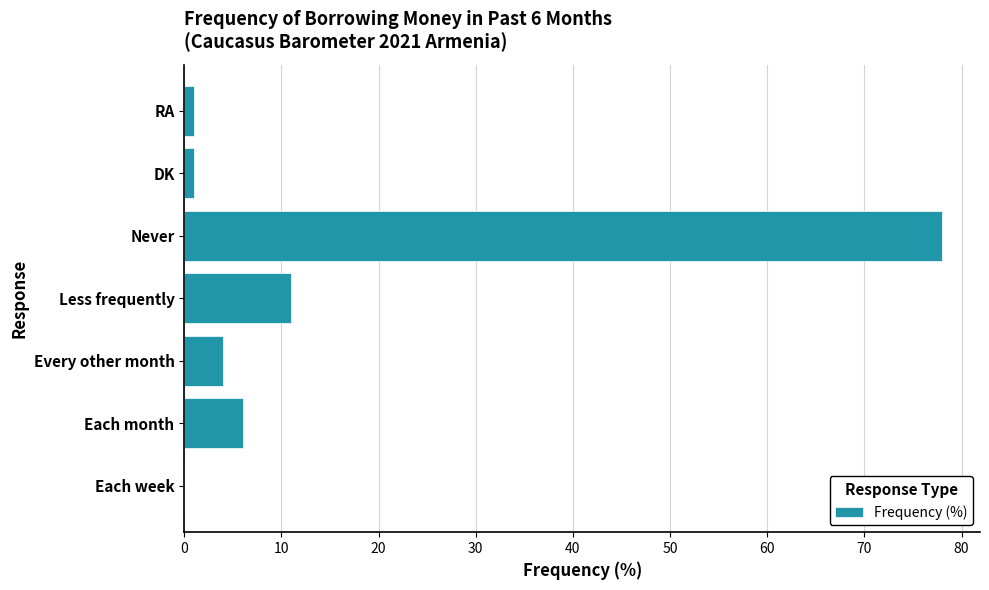

Reading top to bottom, list all the values displayed in this chart.

RA=1	DK=1	Never=78	Less frequently=11	Every other month=4	Each month=6	Each week=0